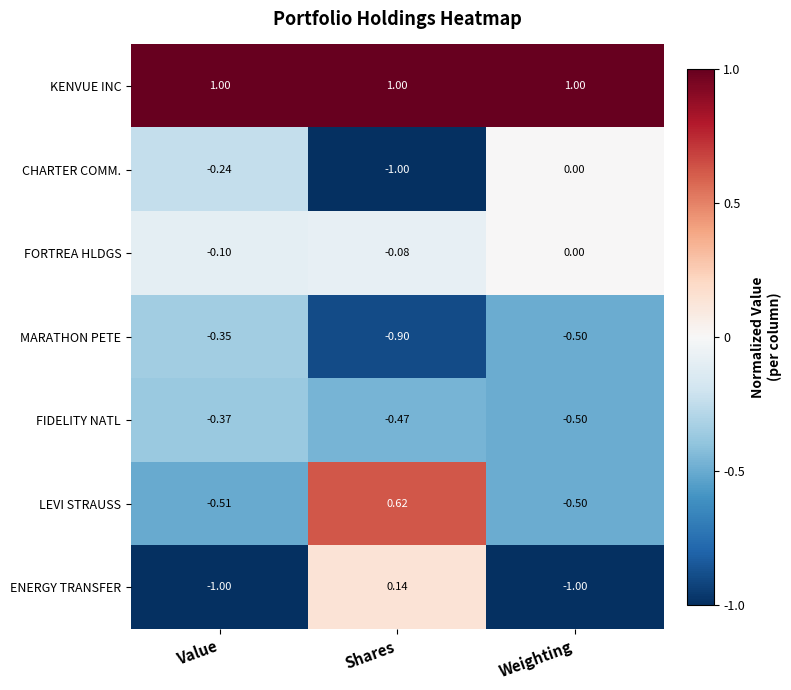

How many distinct data groups are displayed?

7